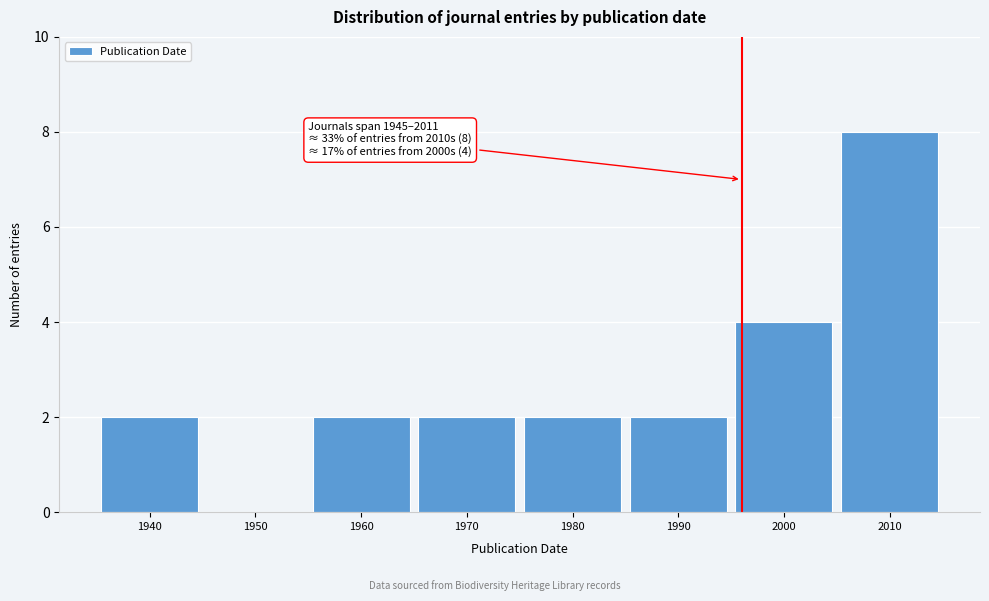

Reading left to right, transcribe all the data shown in this chart.

1940=2	1950=0	1960=2	1970=2	1980=2	1990=2	2000=4	2010=8